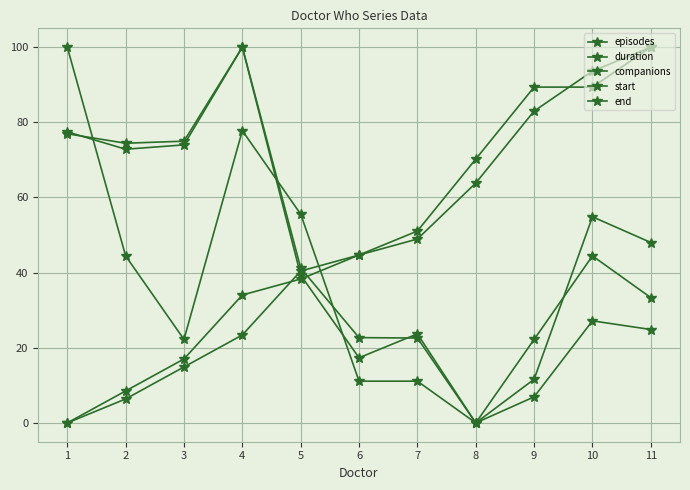

The value of episodes at 11 is 44.0. True or false?

False